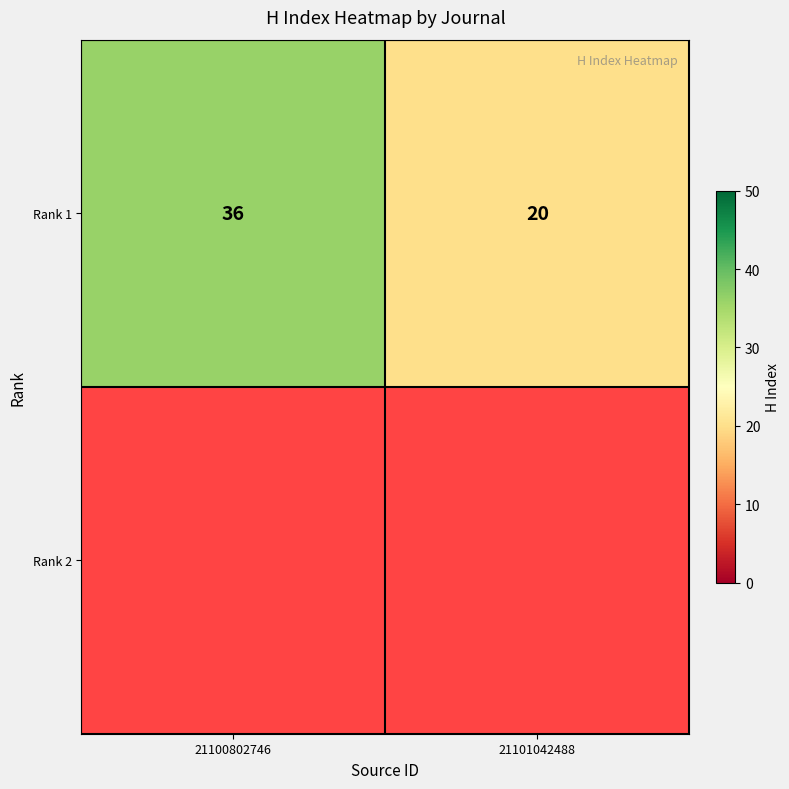

The chart shows a value of 13 at 21101042488. True or false?

False